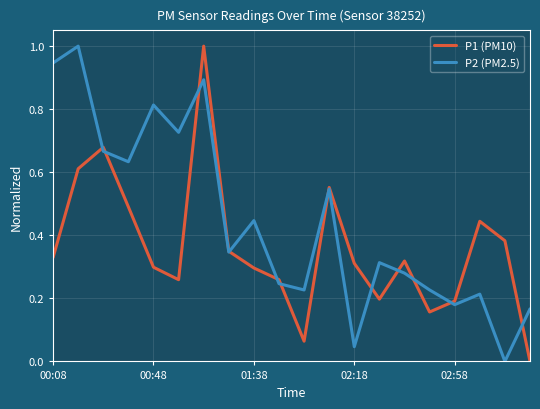

Which series has the largest total across all categories?

P2 (PM2.5)